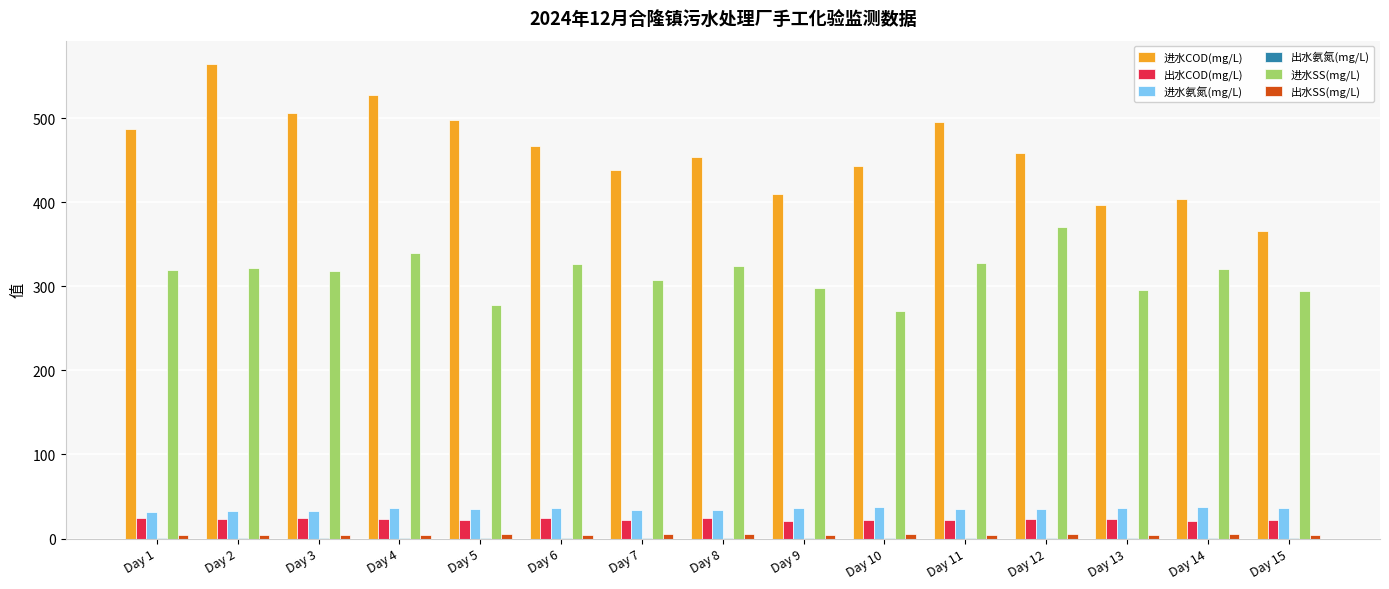

What is the sum of all 进水氨氮(mg/L) values?

526.0